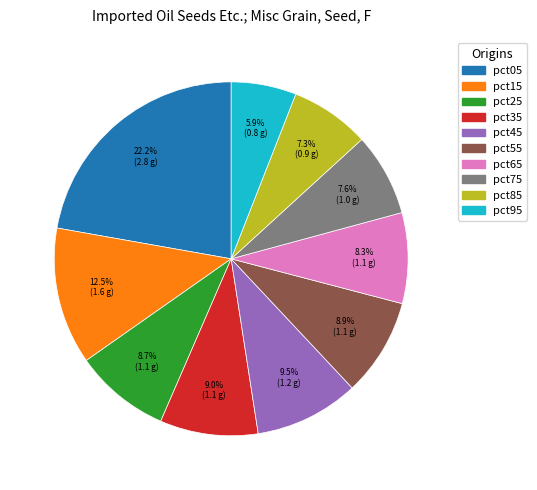

To the nearest percent, what percentage of the pie is pct35?

9%